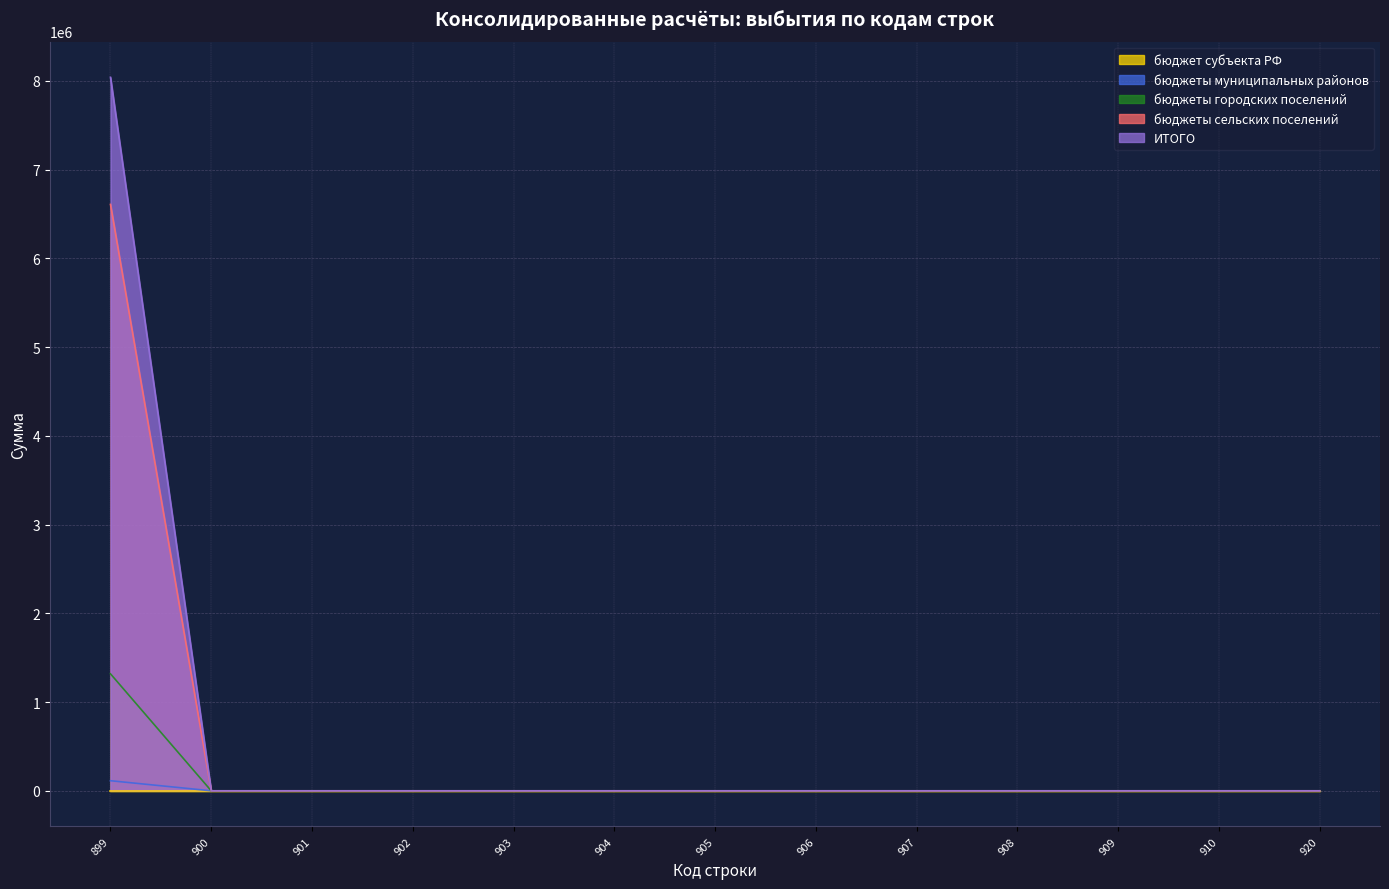

The value of бюджеты городских поселений at 907 is 909187. True or false?

False